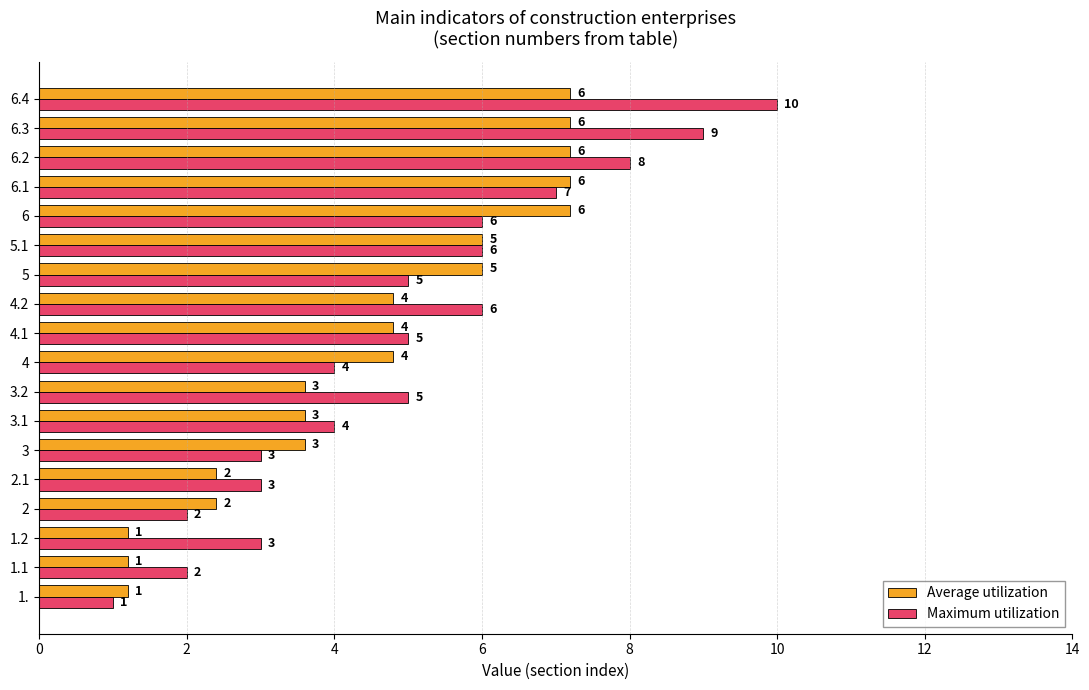

Is it true that Average utilization equals 3.8 at 6?

False